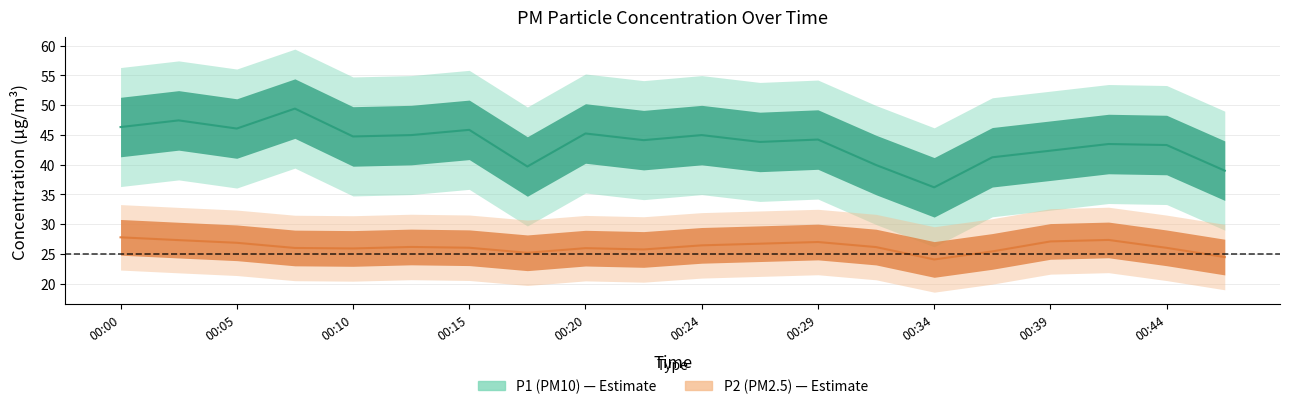

True or false: P2 and P1 cross at least once.

False